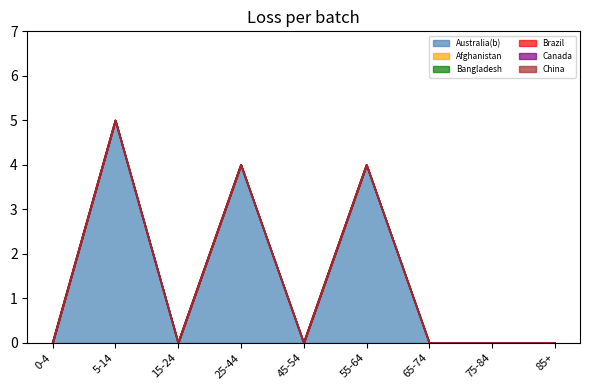

Which series has the largest total across all categories?

Australia(b)